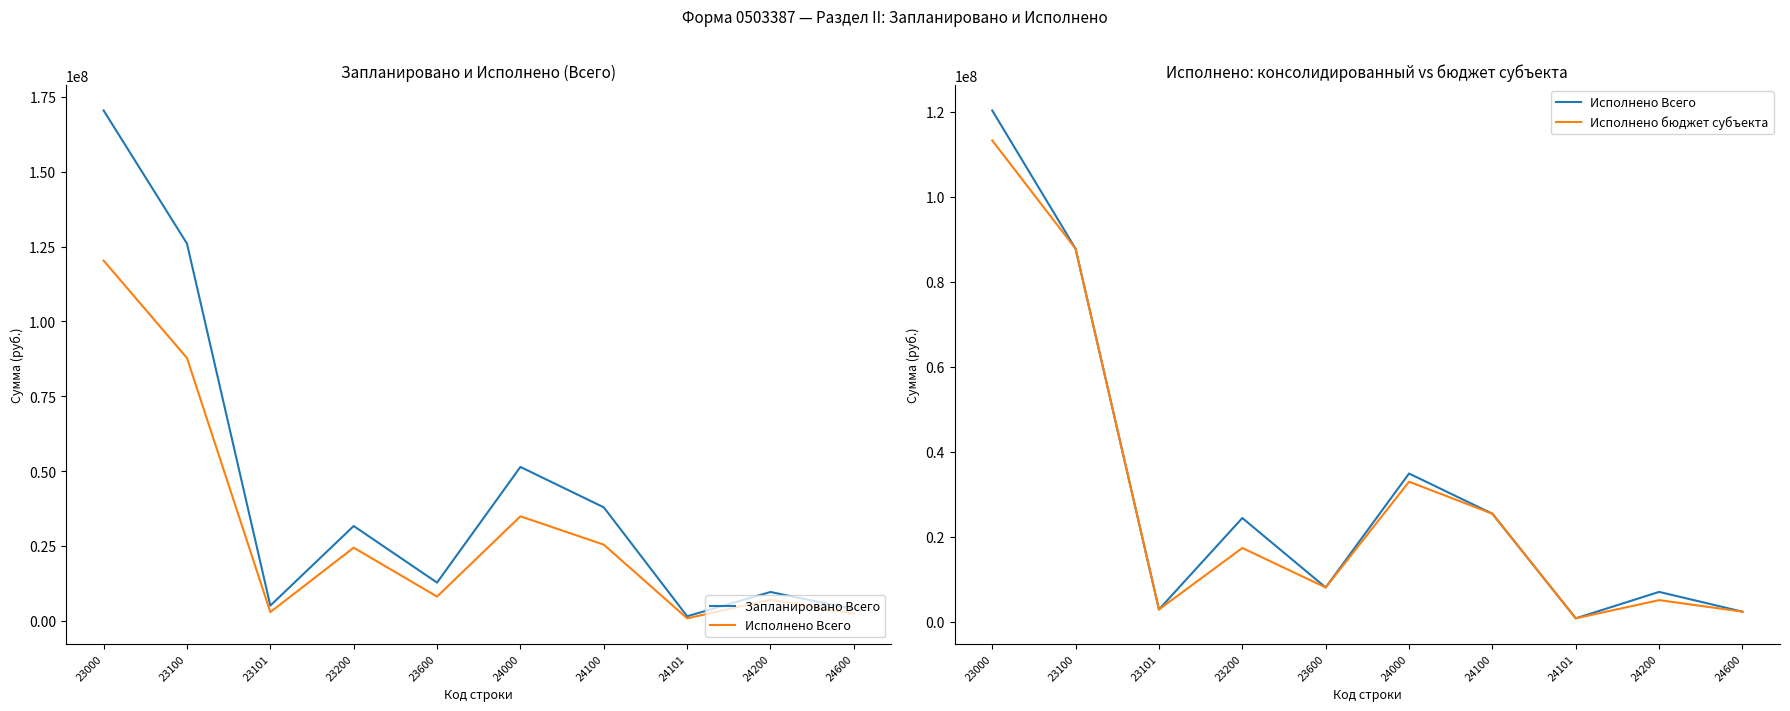

At how many categories does at least one series exceed 154526807?

1